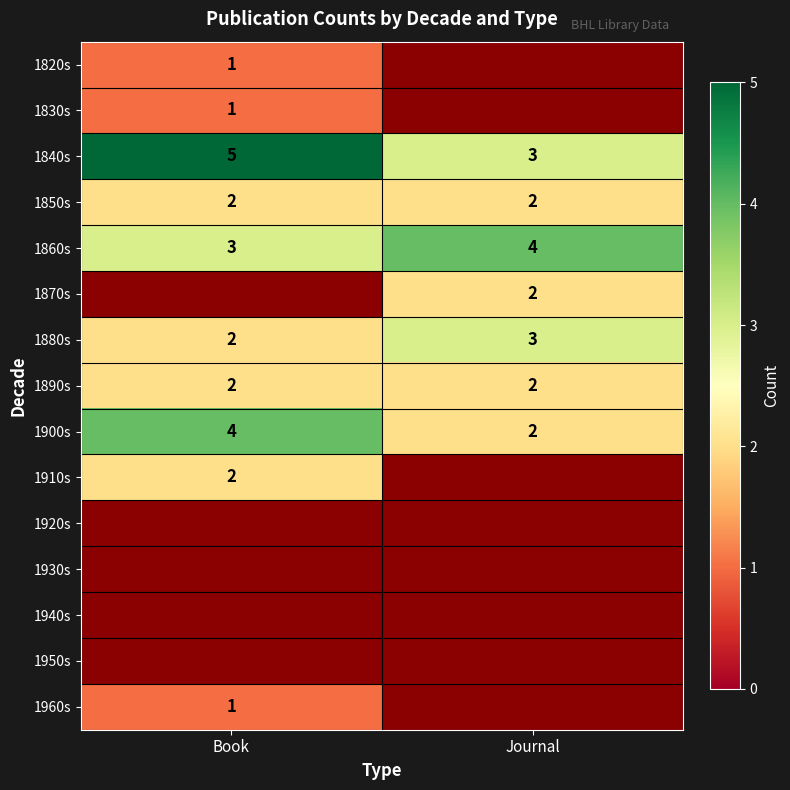

The 1840s series shows 5.2 at Journal. True or false?

False